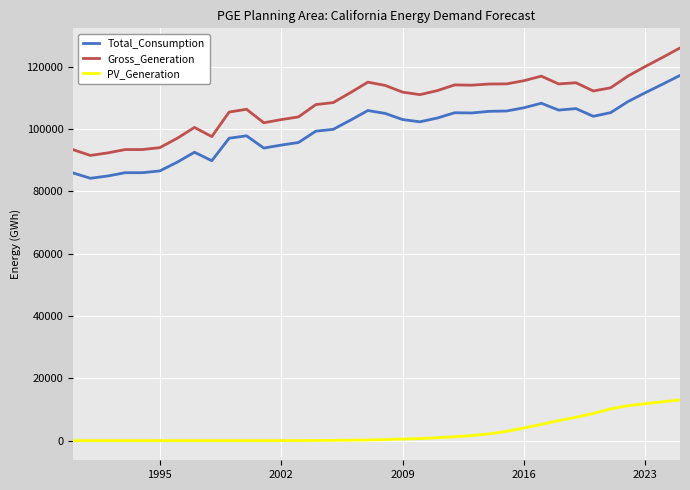

List the series in order of their peak value, lowest first.

PV_Generation, Total_Consumption, Gross_Generation